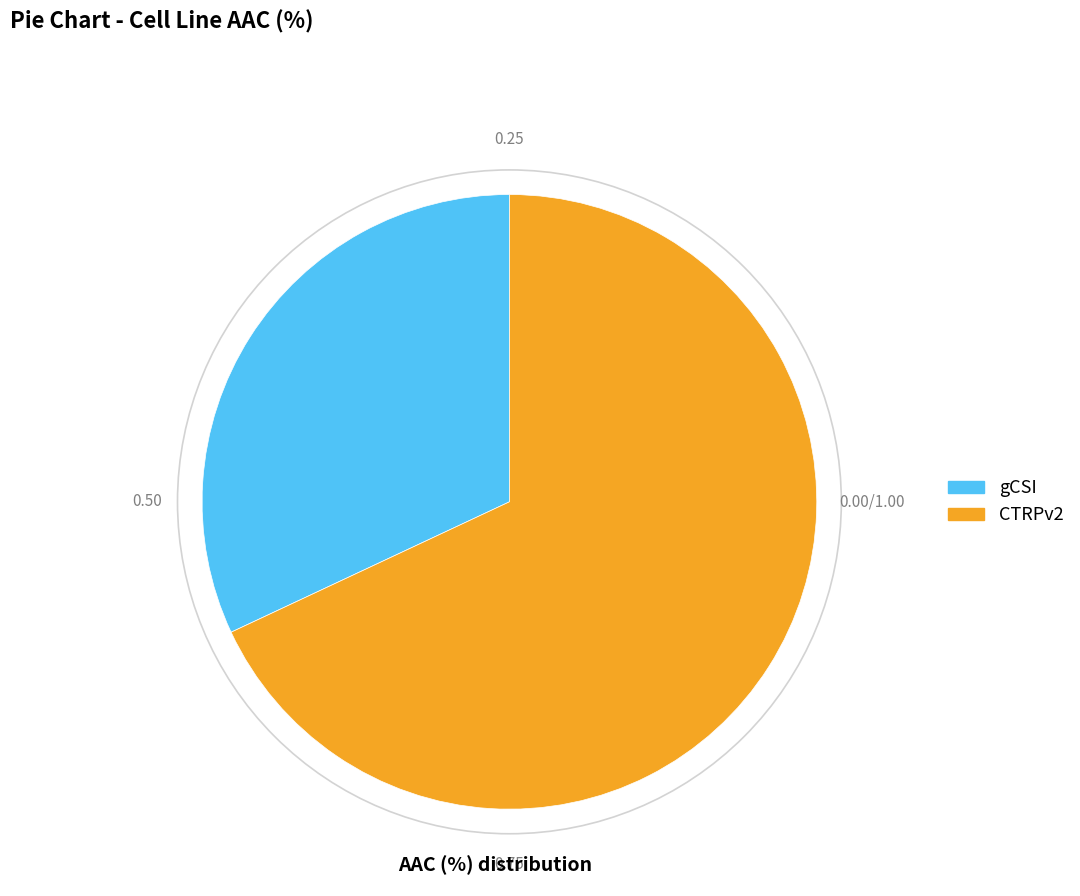

Is there any slice that represents more than half of the pie?

Yes